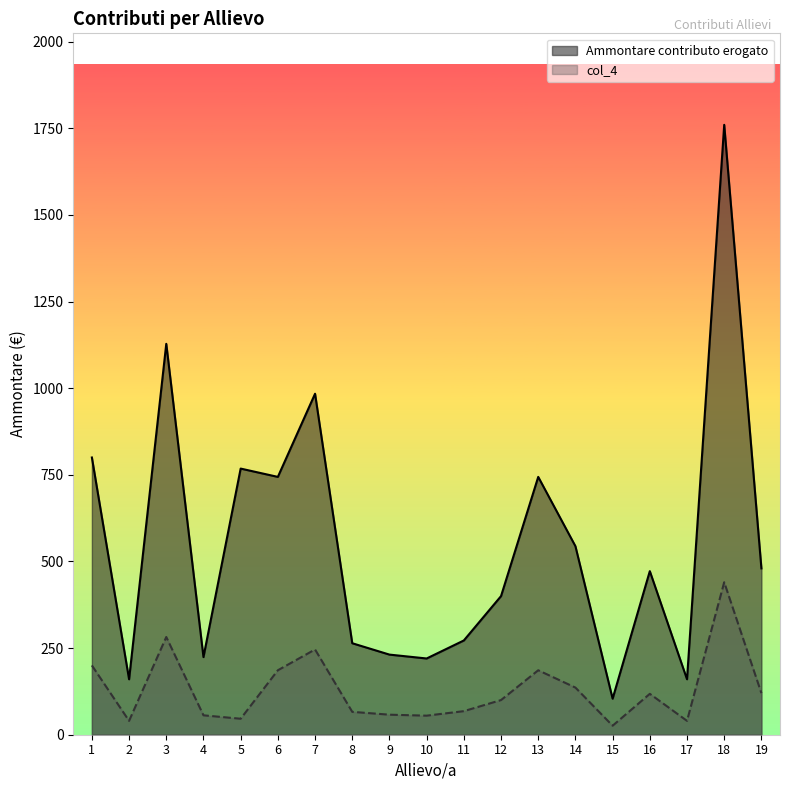

What is the value of the col_4 point at the 9th from the left?

57.8